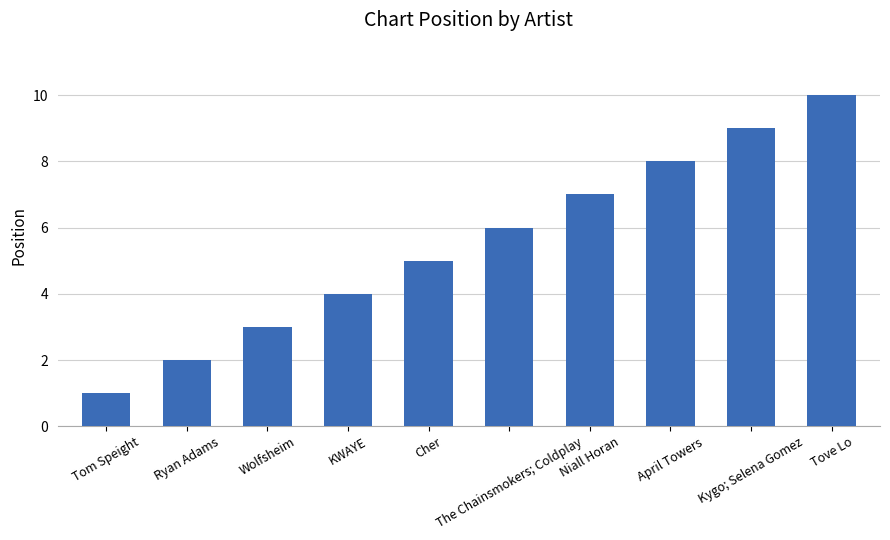

At which category does the chart reach its peak across all series?

Tove Lo